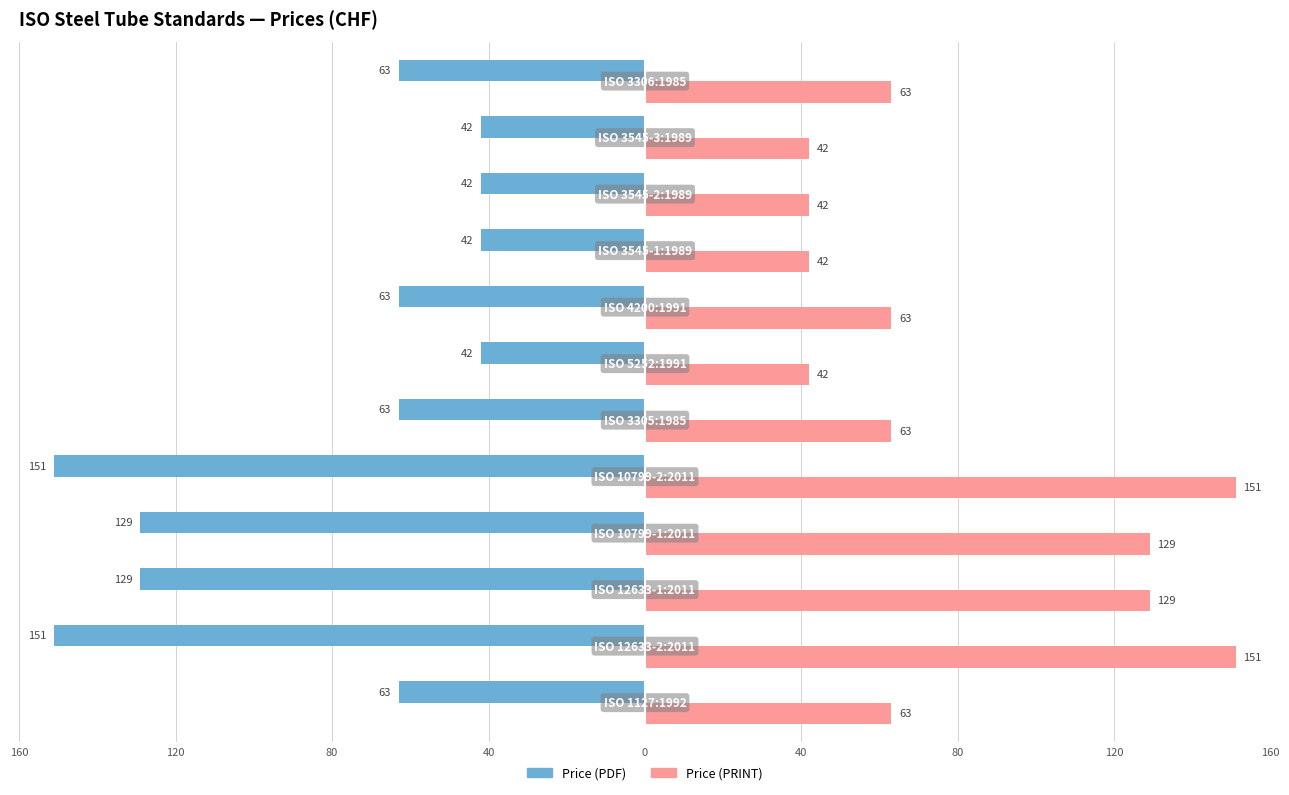

What are all the series names shown in the legend?

Price (PDF), Price (PRINT)